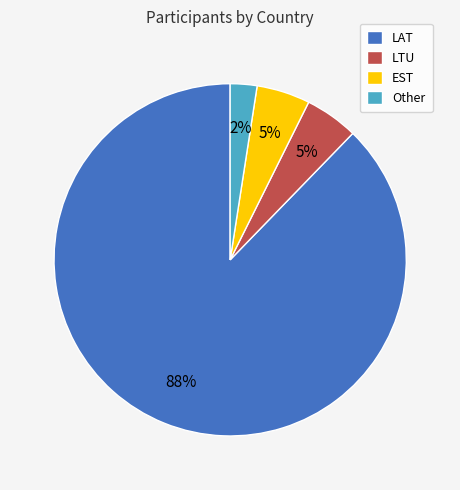

To the nearest percent, what portion does EST represent?

5%